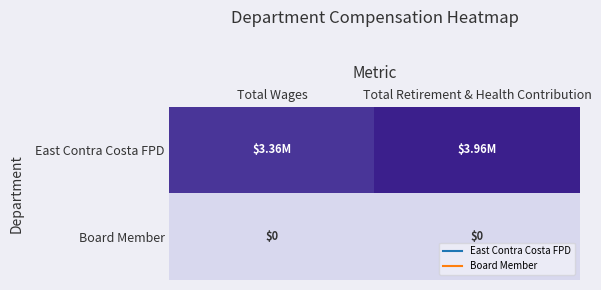

Which series has the largest total across all categories?

East Contra Costa FPD